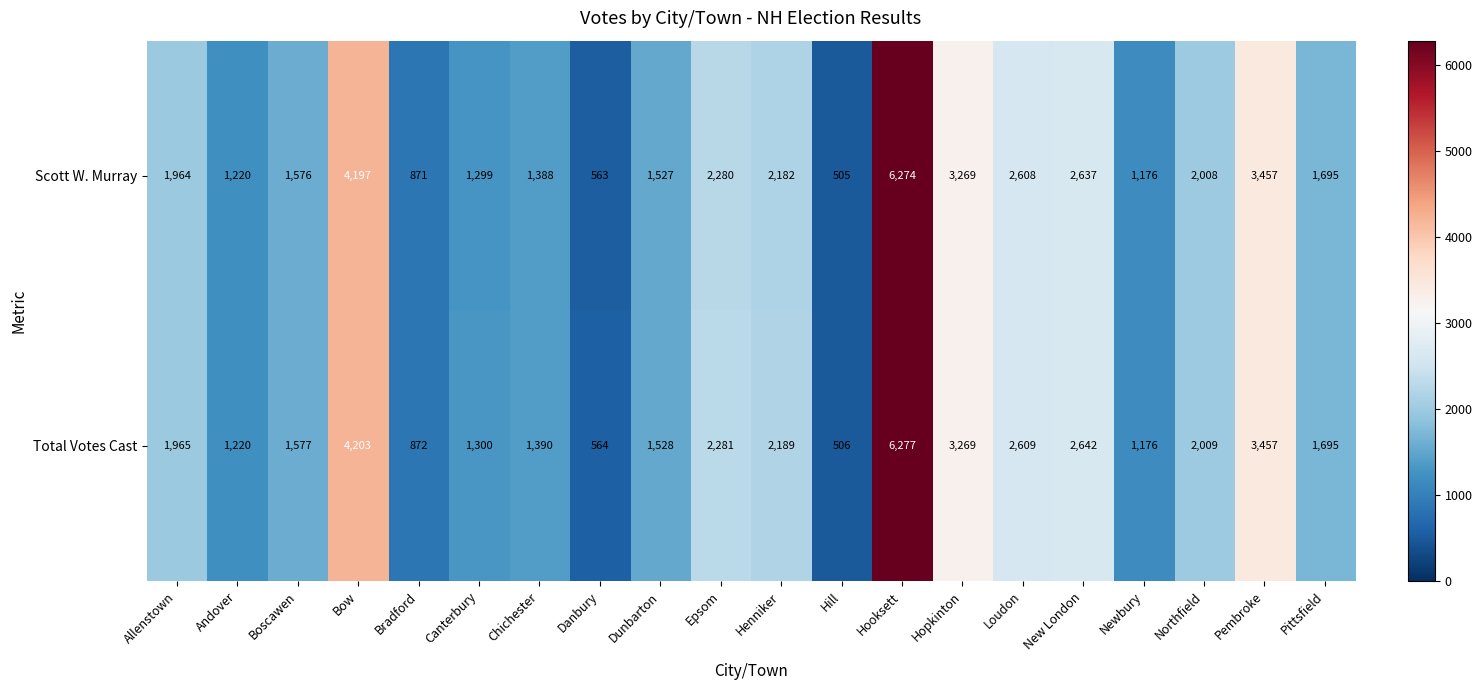

Which series has the largest range (max minus min)?

Total Votes Cast